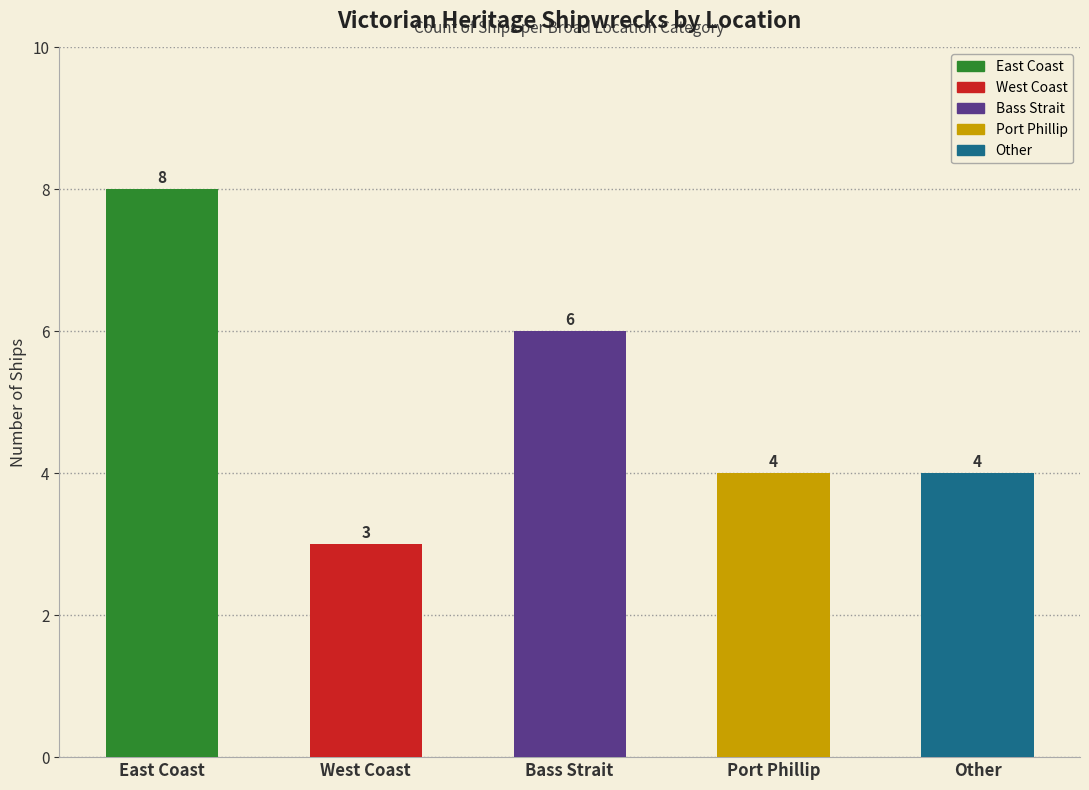

Count the values in the range 4 to 6.

3